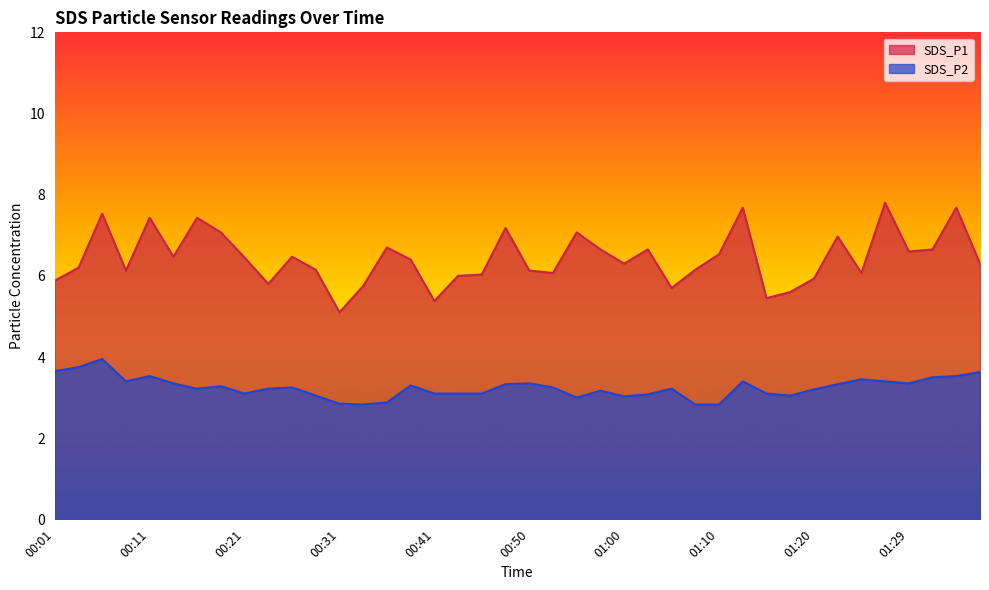

Where does the SDS_P2 series first go above 3?

00:01